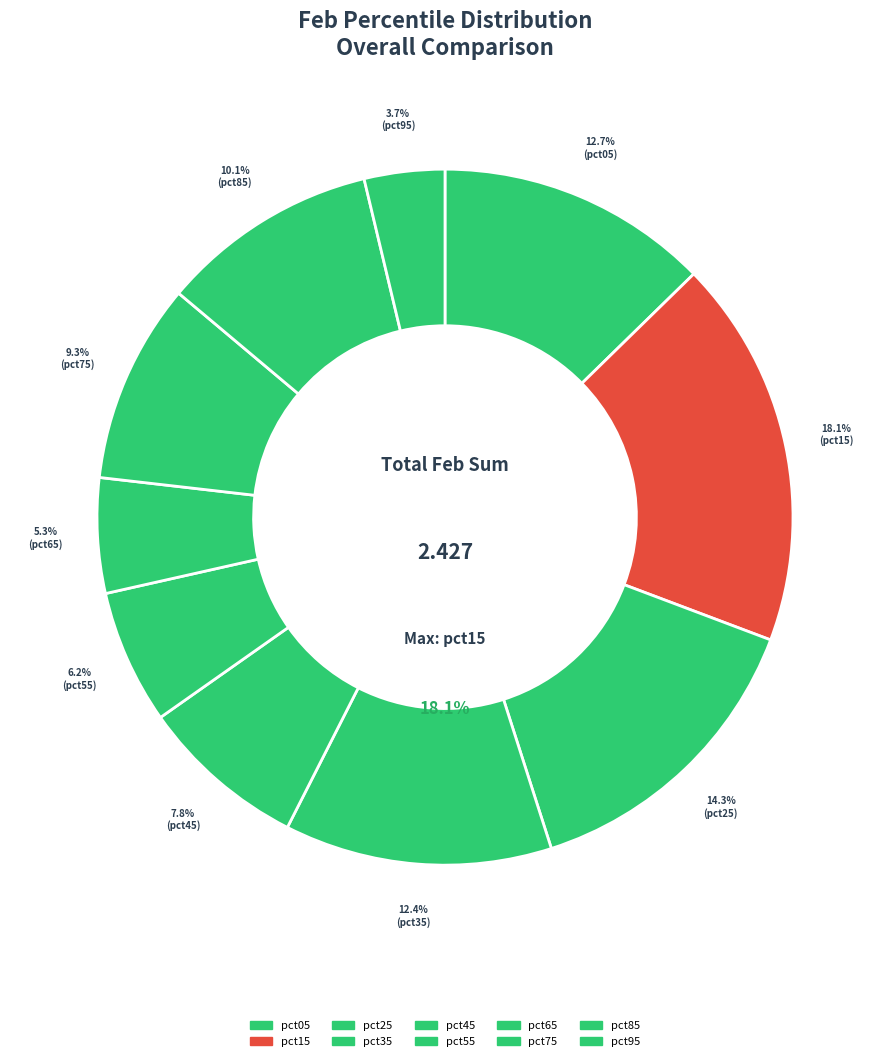

What percentage do pct85 and pct25 together represent?

24.5%